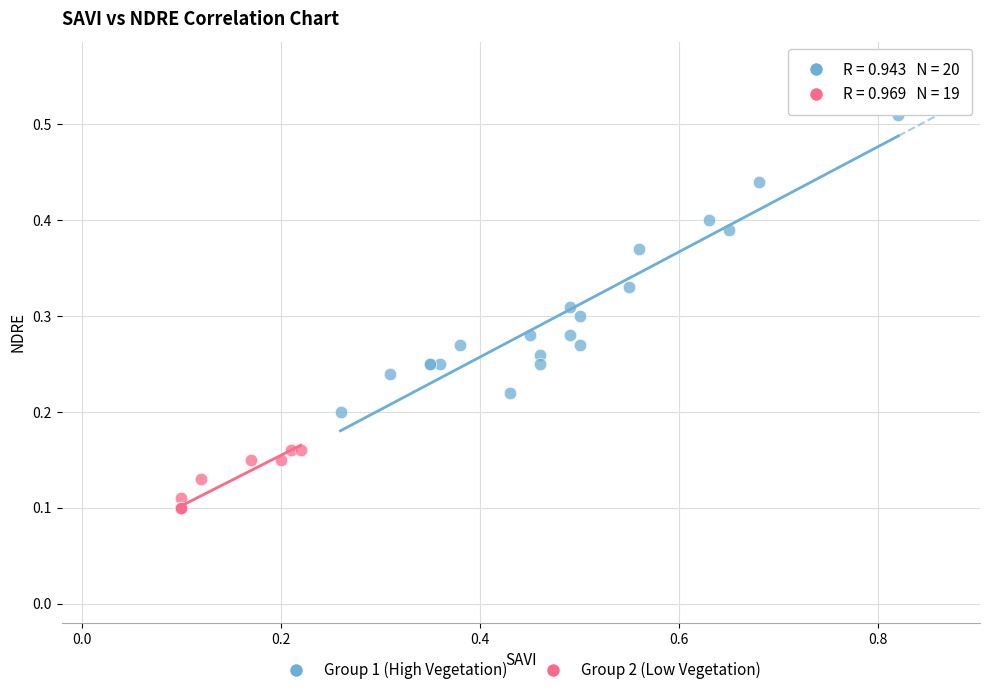

Which series reaches the minimum Y coordinate?

Group 2 (Low Vegetation)